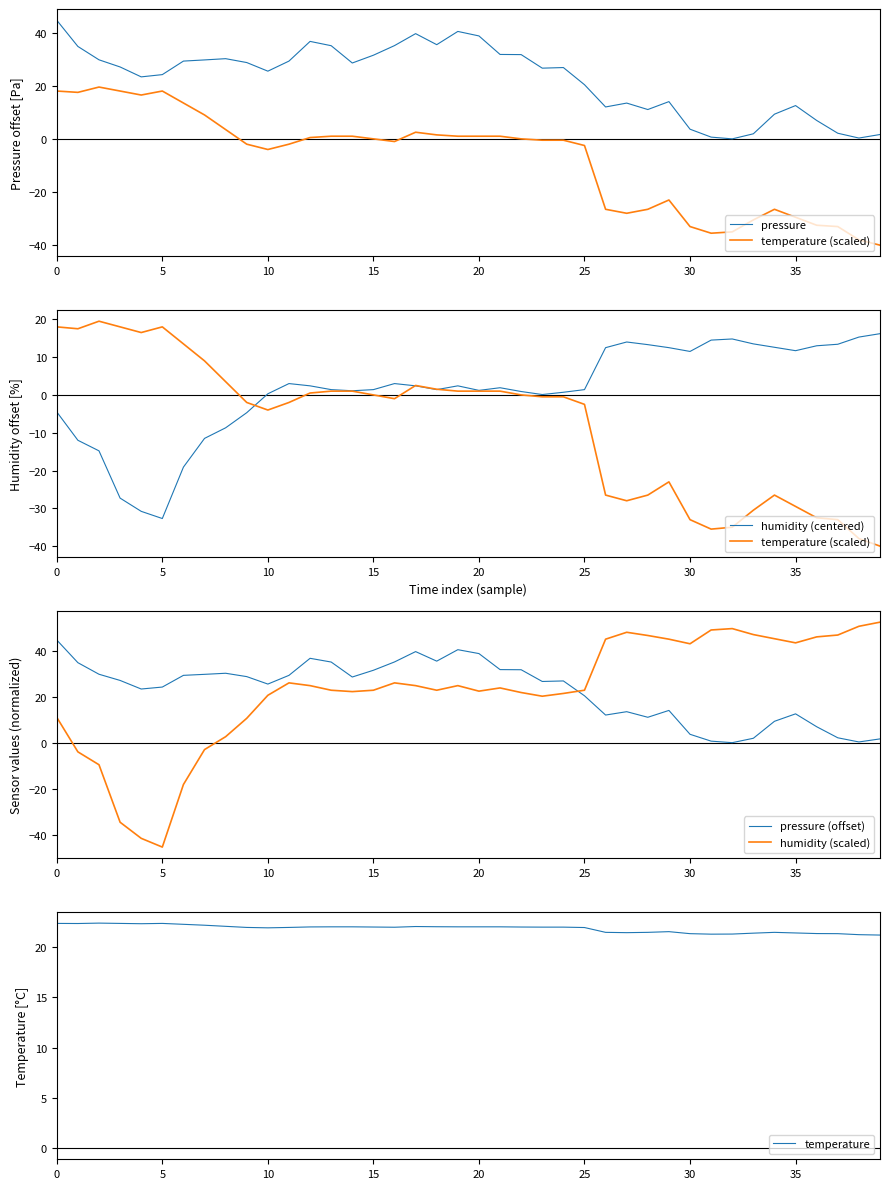

What is the sum of the temperature values at 0 and 15?

44.4